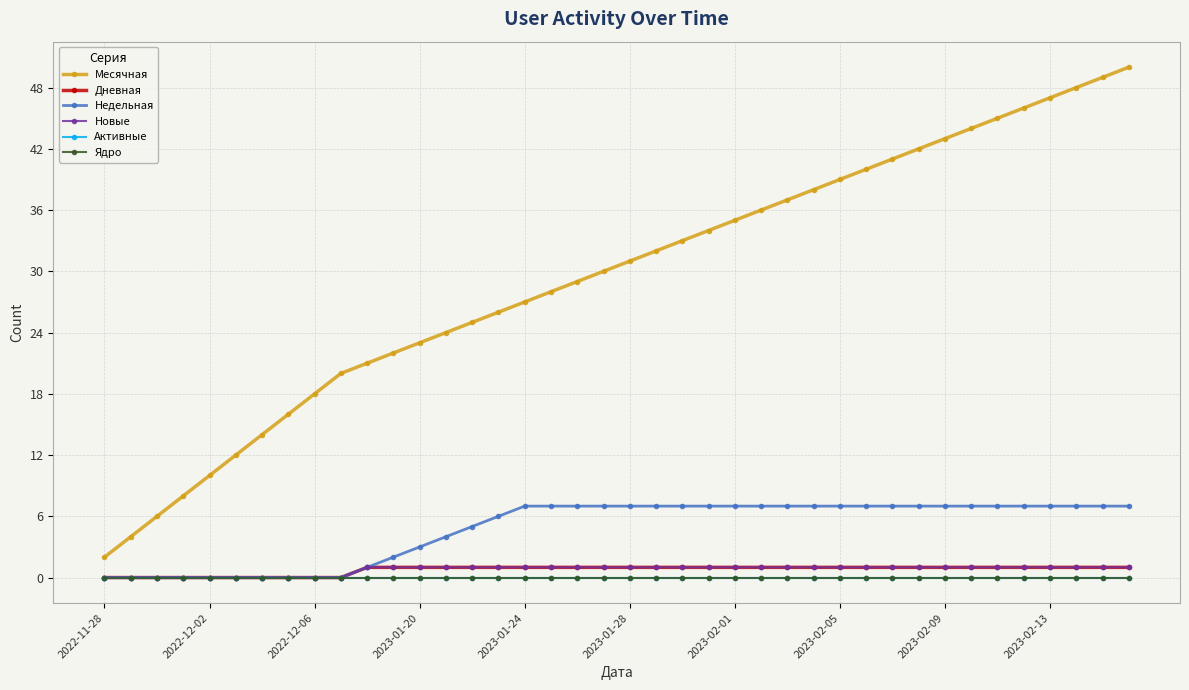

Reading left to right, extract all data points from this chart.

Месячная: 2	4	6	8	10	12	14	16	18	20	21	22	23	24	25	26	27	28	29	30	31	32	33	34	35	36	37	38	39	40	41	42	43	44	45	46	47	48	49	50
Дневная: 0	0	0	0	0	0	0	0	0	0	1	1	1	1	1	1	1	1	1	1	1	1	1	1	1	1	1	1	1	1	1	1	1	1	1	1	1	1	1	1
Недельная: 0	0	0	0	0	0	0	0	0	0	1	2	3	4	5	6	7	7	7	7	7	7	7	7	7	7	7	7	7	7	7	7	7	7	7	7	7	7	7	7
Новые: 0	0	0	0	0	0	0	0	0	0	1	1	1	1	1	1	1	1	1	1	1	1	1	1	1	1	1	1	1	1	1	1	1	1	1	1	1	1	1	1
Активные: 0	0	0	0	0	0	0	0	0	0	0	0	0	0	0	0	0	0	0	0	0	0	0	0	0	0	0	0	0	0	0	0	0	0	0	0	0	0	0	0
Ядро: 0	0	0	0	0	0	0	0	0	0	0	0	0	0	0	0	0	0	0	0	0	0	0	0	0	0	0	0	0	0	0	0	0	0	0	0	0	0	0	0